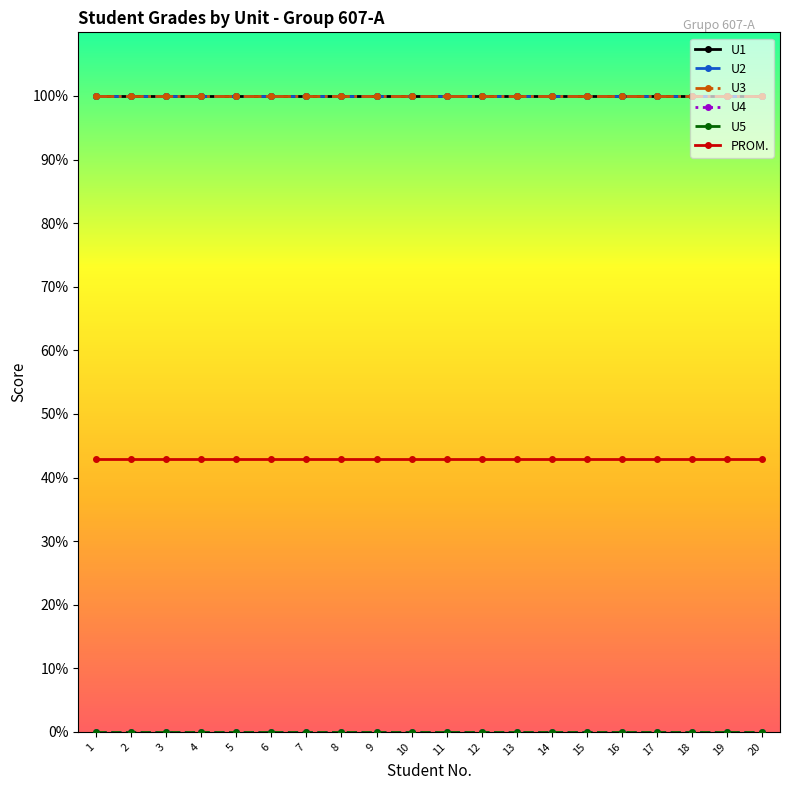

The value of U3 at 10 is 100.0. True or false?

True